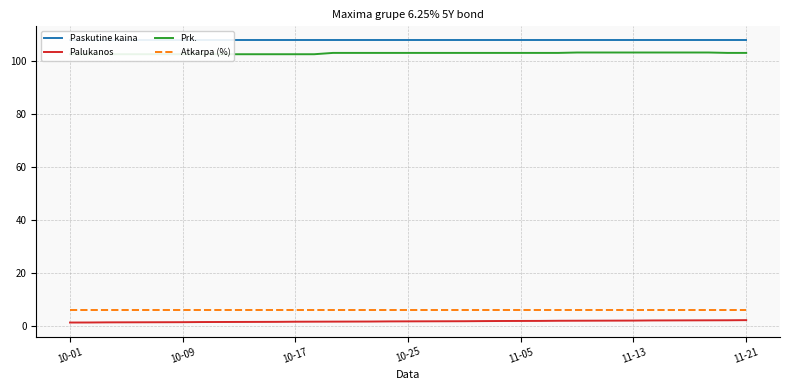

True or false: Palukanos and Atkarpa (%) cross at least once.

False